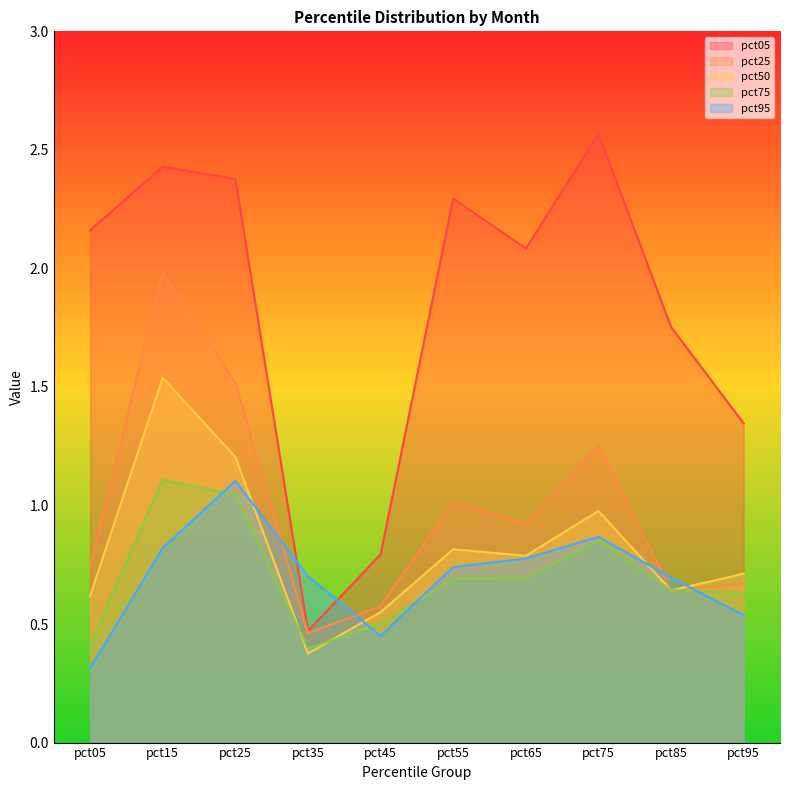

What value does the pct95 series have at pct85?

0.7